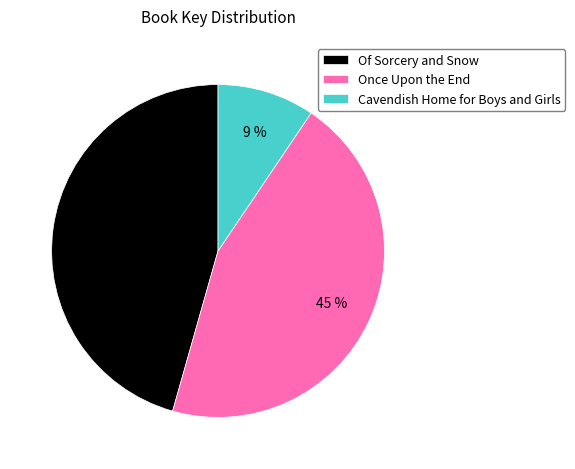

Approximately how many times larger is the value at Once Upon the End compared to Of Sorcery and Snow?

1.0